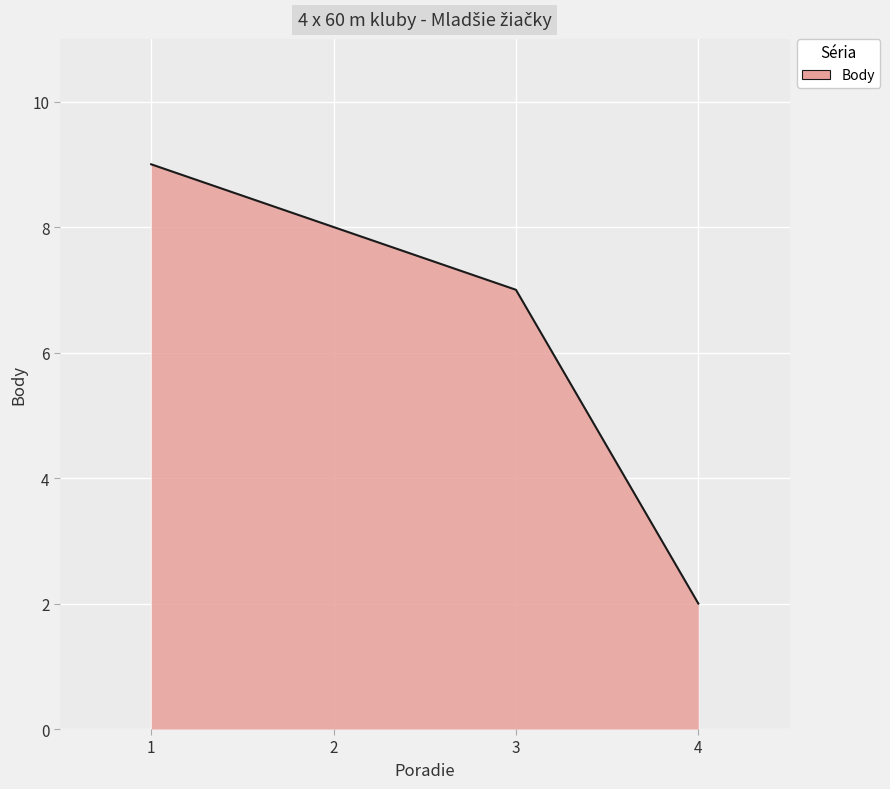

Reading left to right, list all the values displayed in this chart.

9	8	7	2